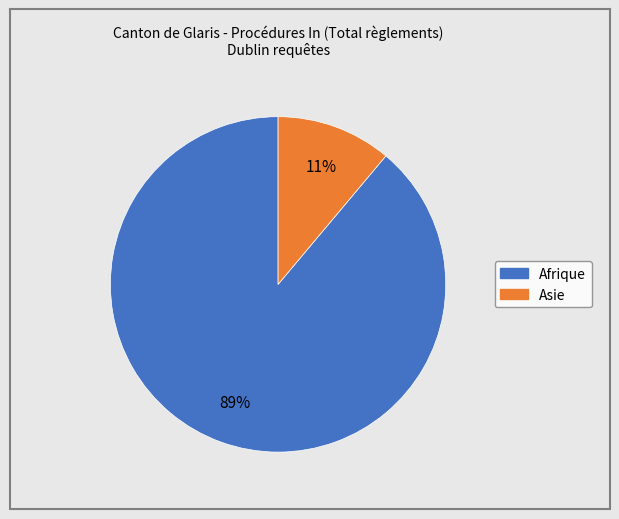

To the nearest percent, what is the difference between the largest and smallest slice percentages?

78%